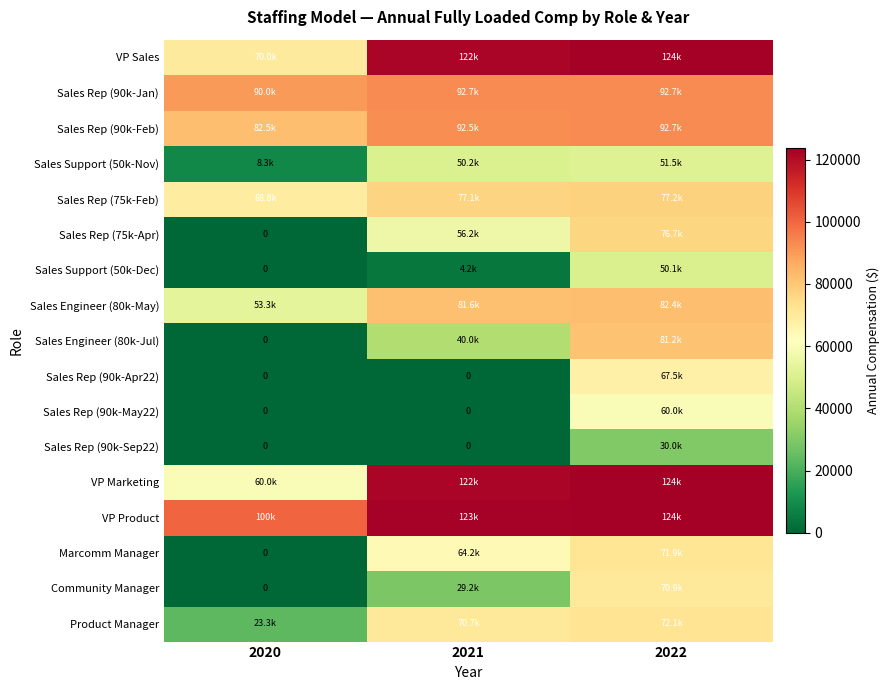

Which category has the highest value in the VP Sales series?

2022